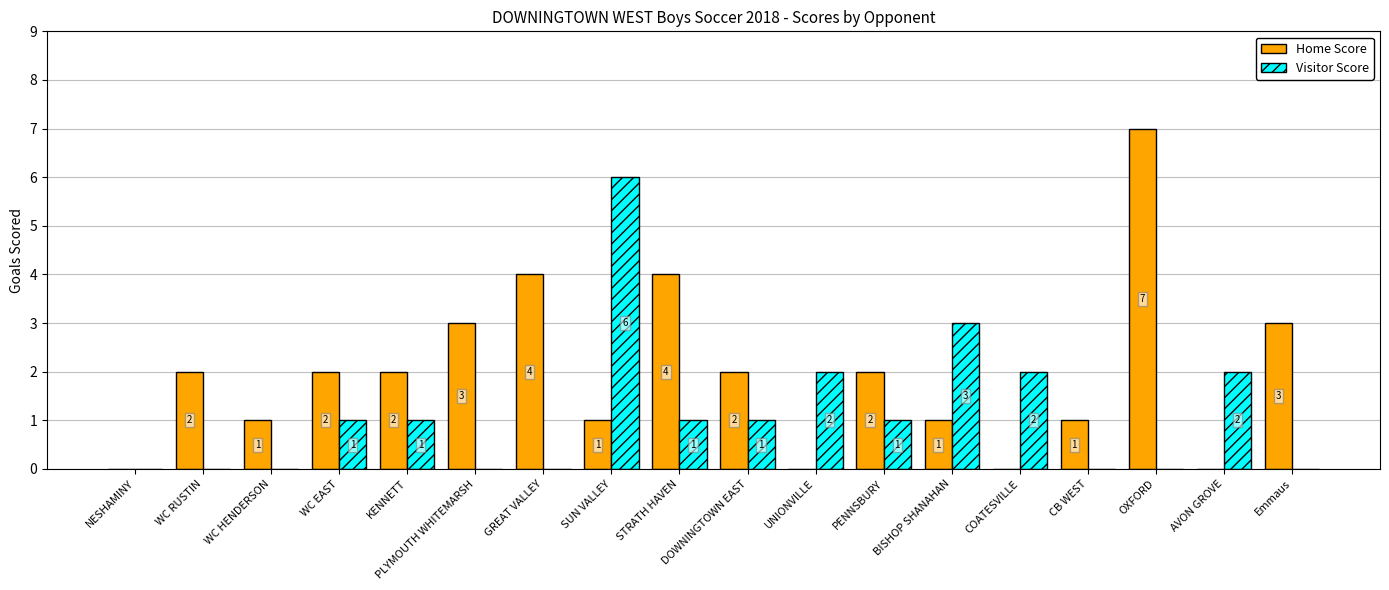

How many groups of bars are there?

18